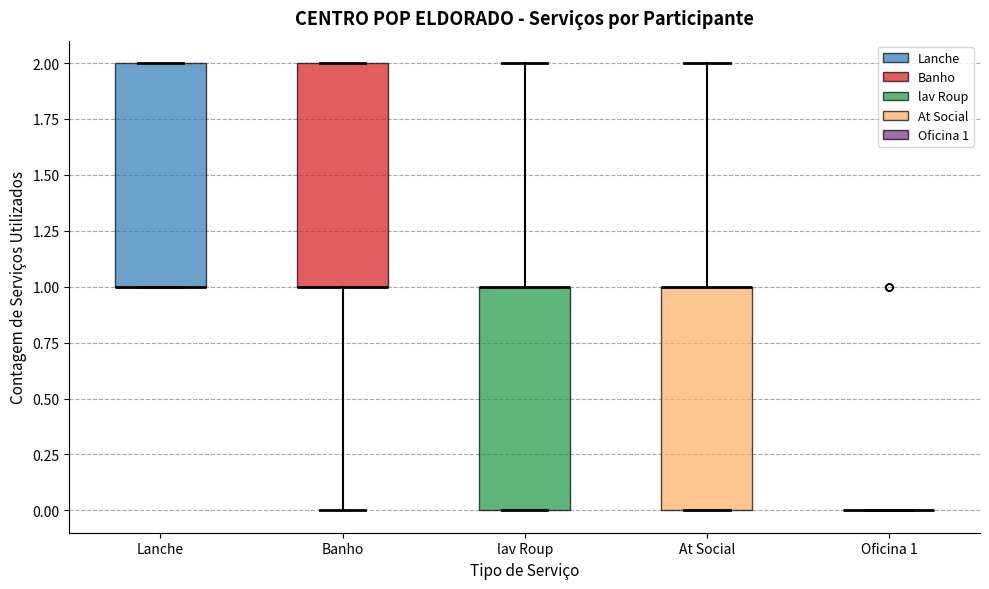

Where does the lower whisker of the box for Banho end on the y-axis? The values are not printed on the chart, so give them approximately, as read against the axis.

0